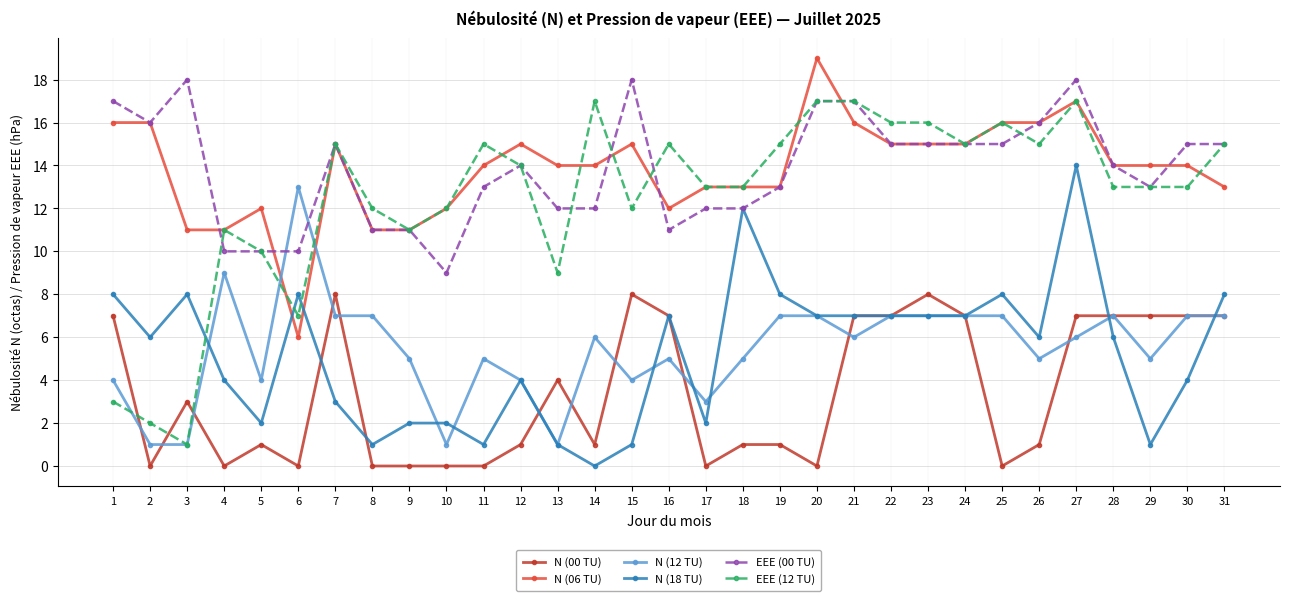

What is the difference between the maximum and minimum values in the N (18 TU) series?

14